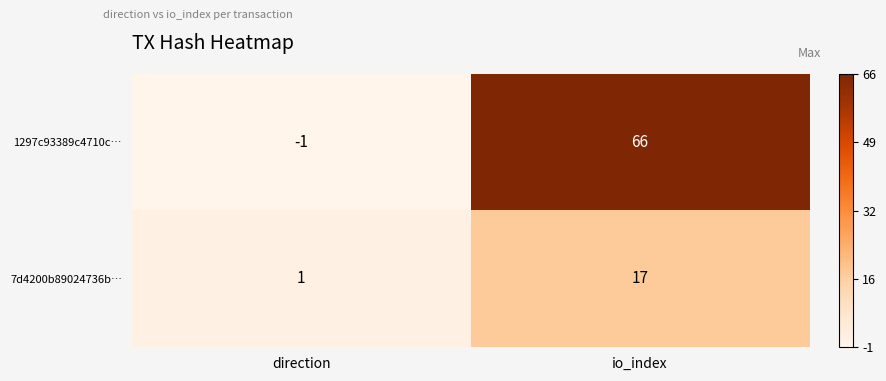

Reading left to right, list all the values displayed in this chart.

1297c93389c4710c…: -1	66
7d4200b89024736b…: 1	17